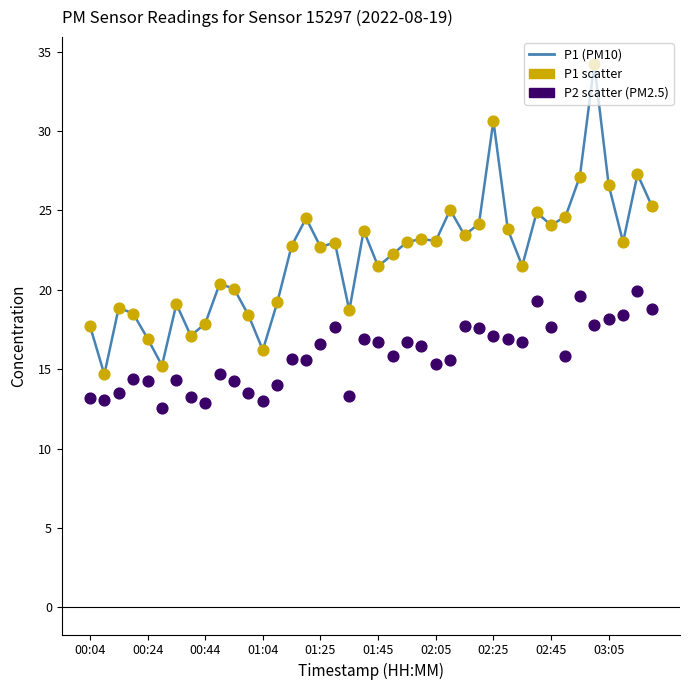

What is the change in value from 14 to 25?

+2.3